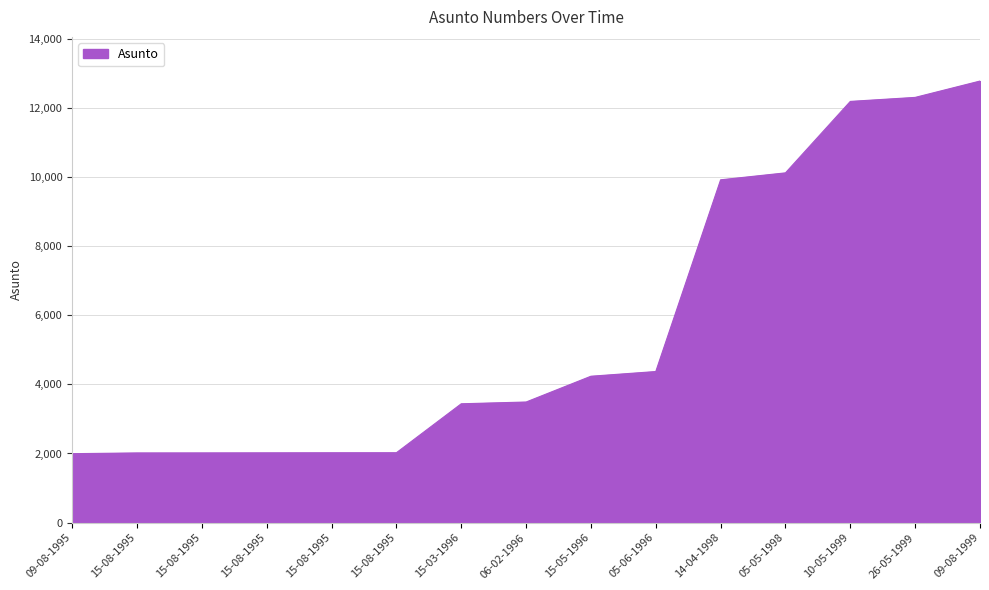

Count the number of categories in the chart.

15